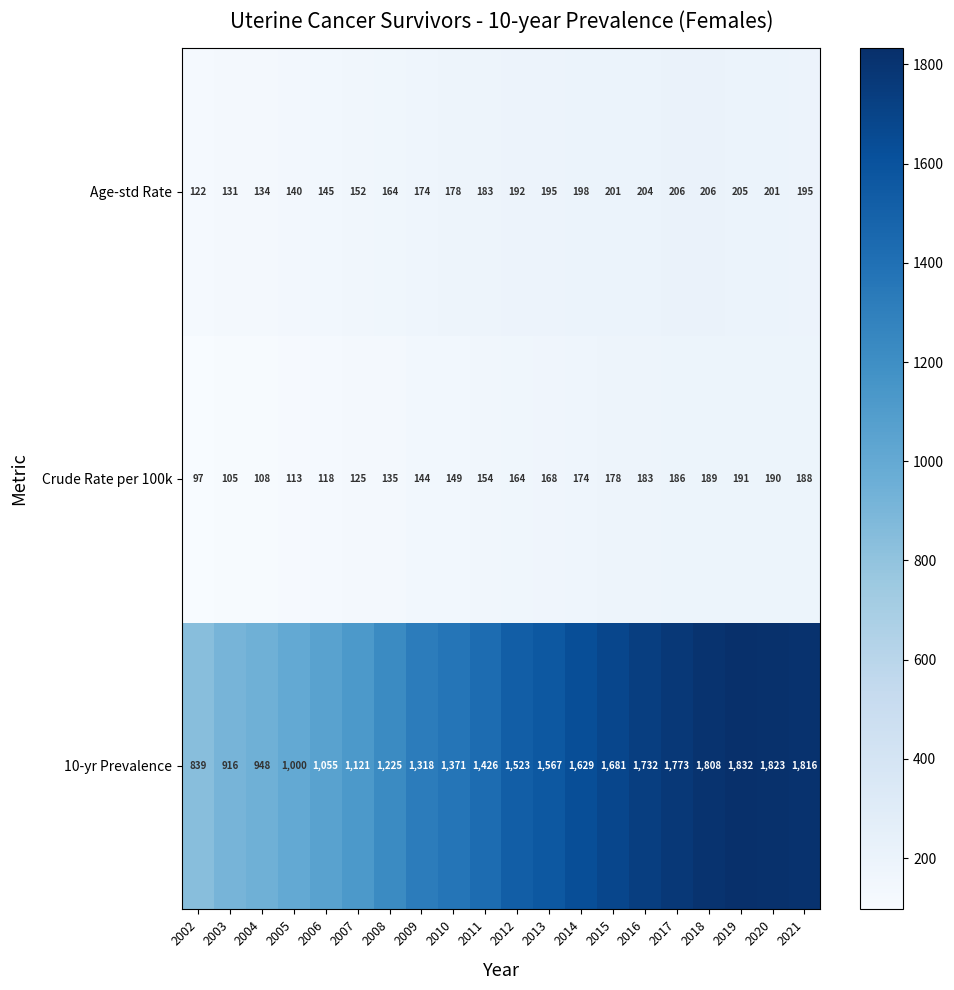

Between 2010 and 2015, which series saw the biggest shift?

10-yr Prevalence